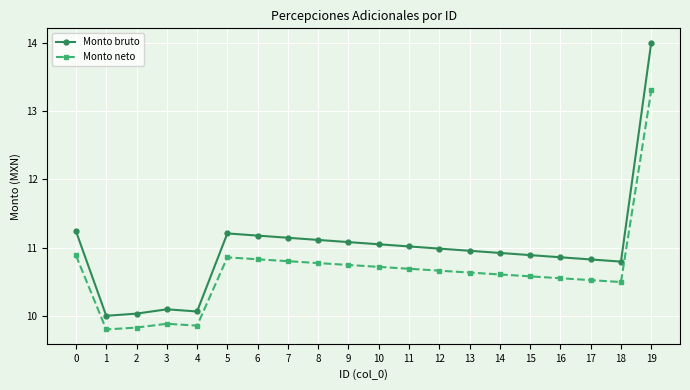

Is it true that Monto bruto equals 4.8 at 4?

False